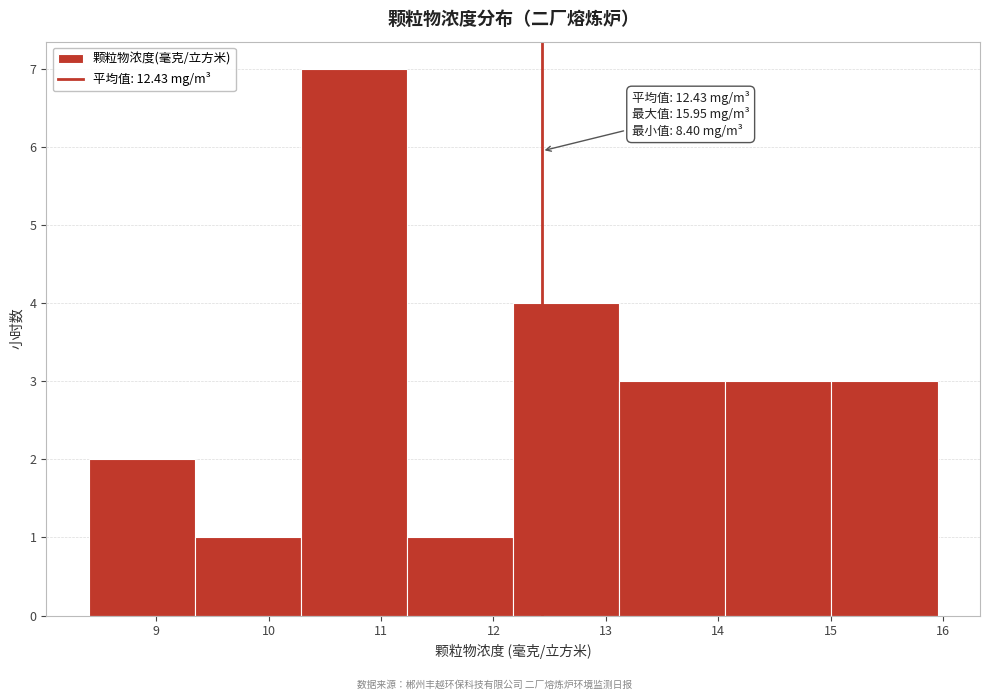

Over which range of the x-axis is the bar tallest?

10.3 to 11.2